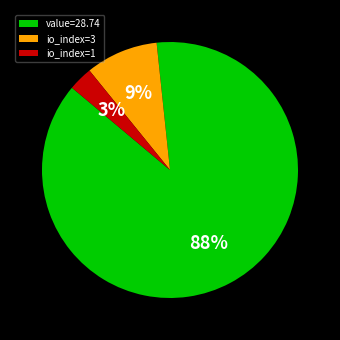

Rank the categories by value from highest to lowest.

value=28.74, io_index=3, io_index=1